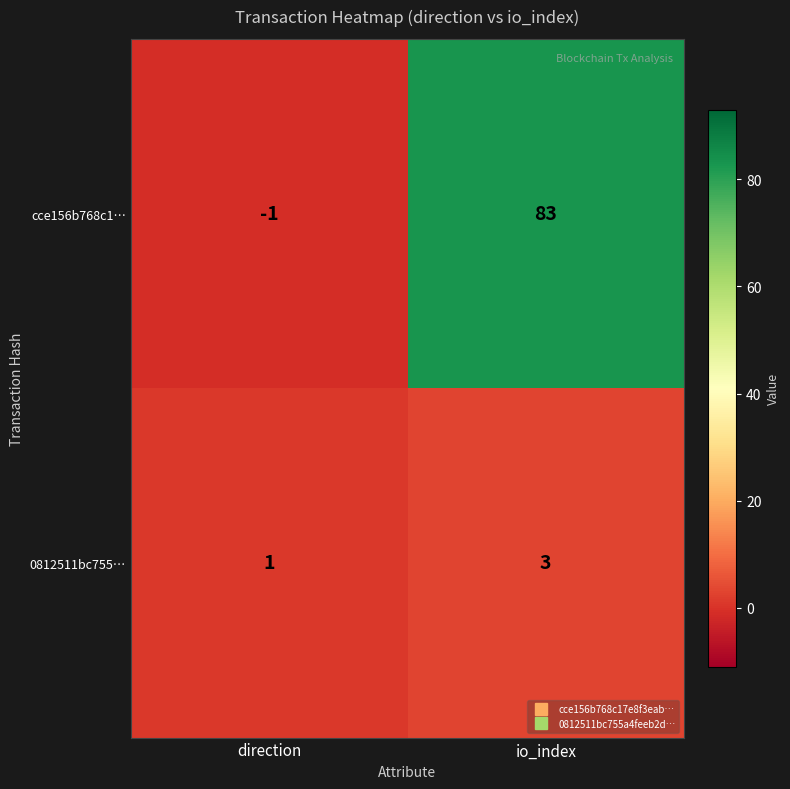

Rank the series by their average value, from highest to lowest.

cce156b768c1…, 0812511bc755…